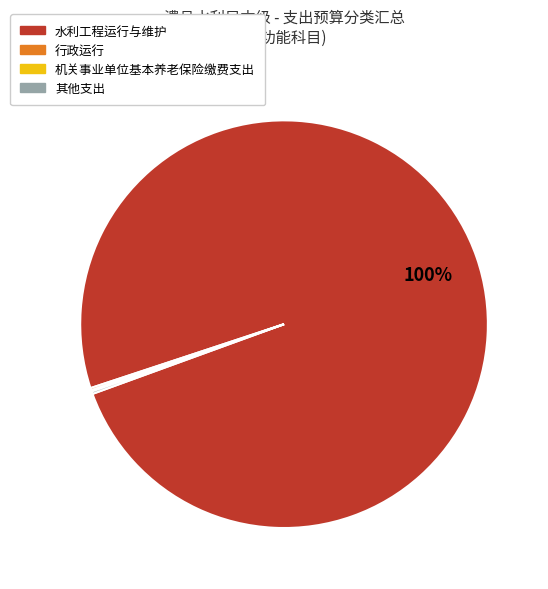

To the nearest percent, what is the average slice percentage?

25%